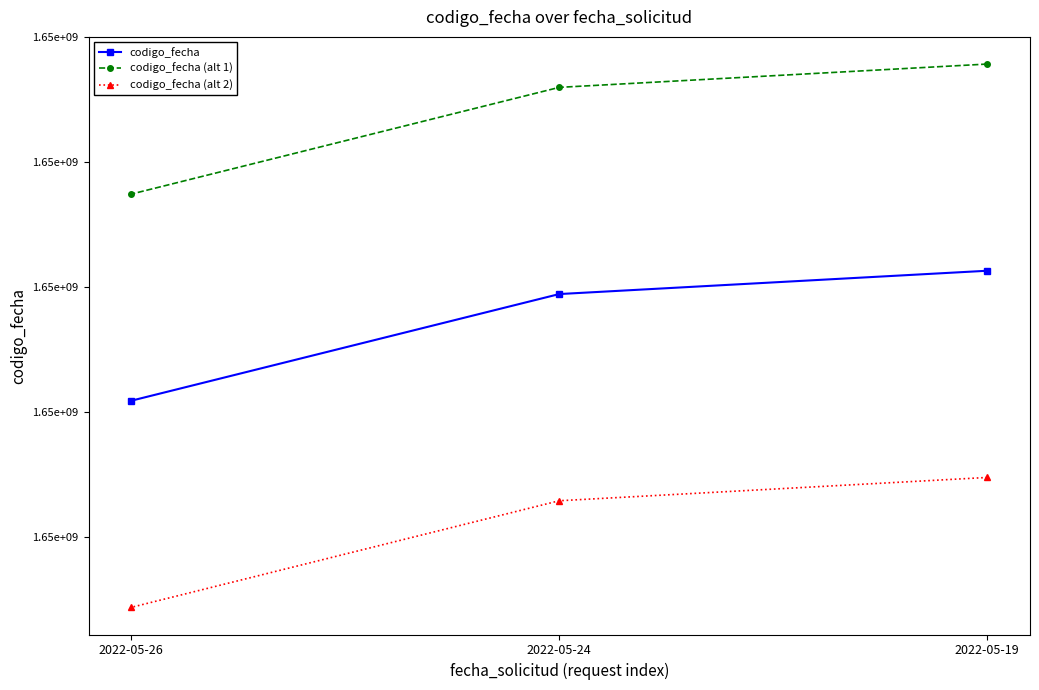

What is the sum of all codigo_fecha (alt 2) values?

4957605687.1